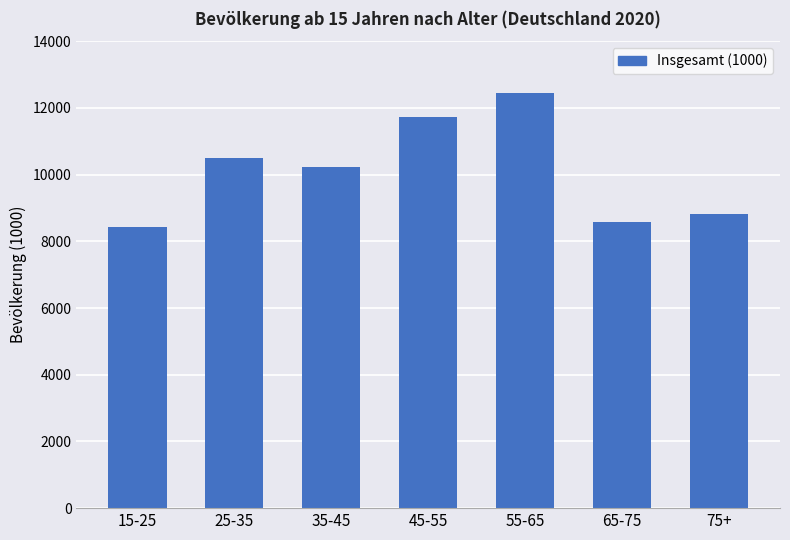

At which category does the chart reach its peak across all series?

55-65